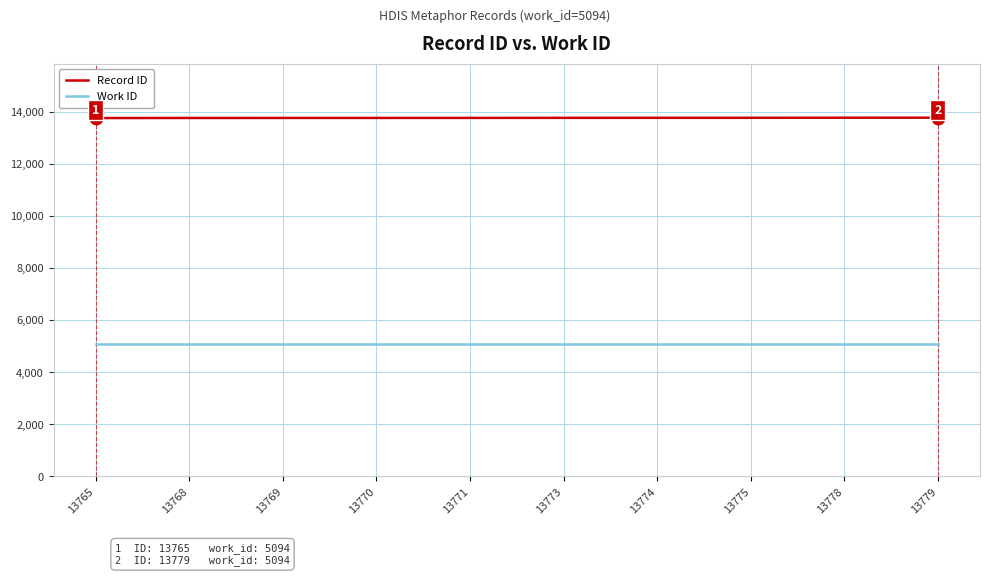

Which series has the largest total across all categories?

Record ID